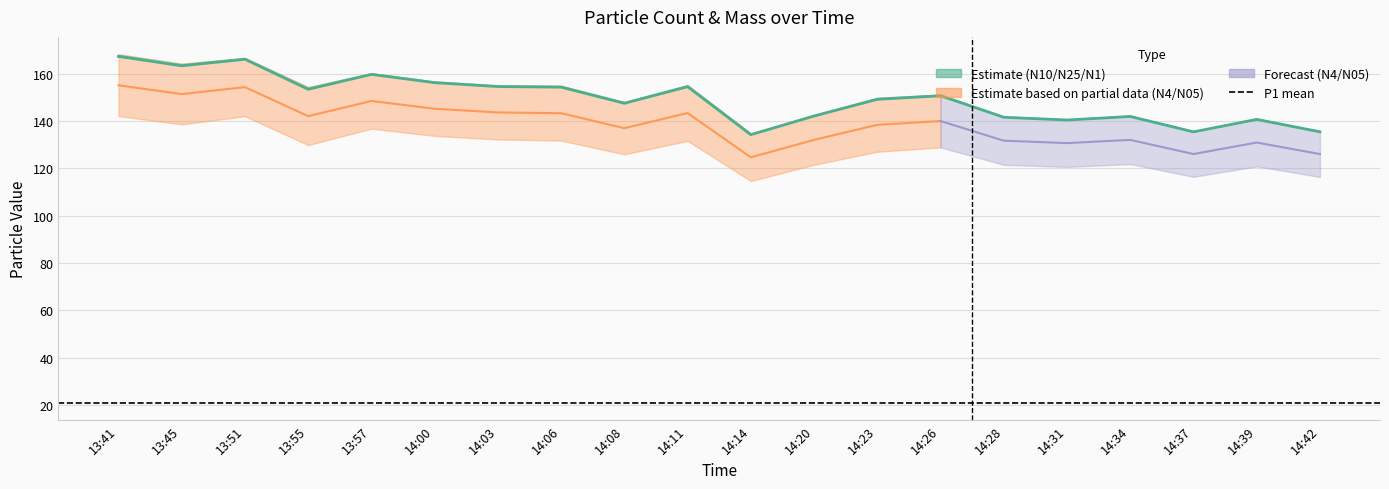

True or false: N25 and N10 intersect in this chart.

False